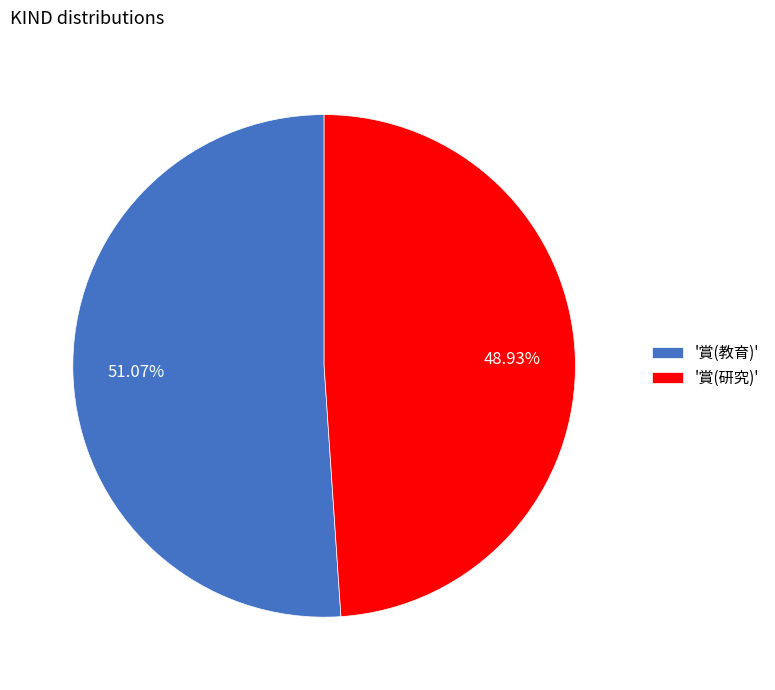

Which slice represents more than half of the pie?

'賞(教育)'